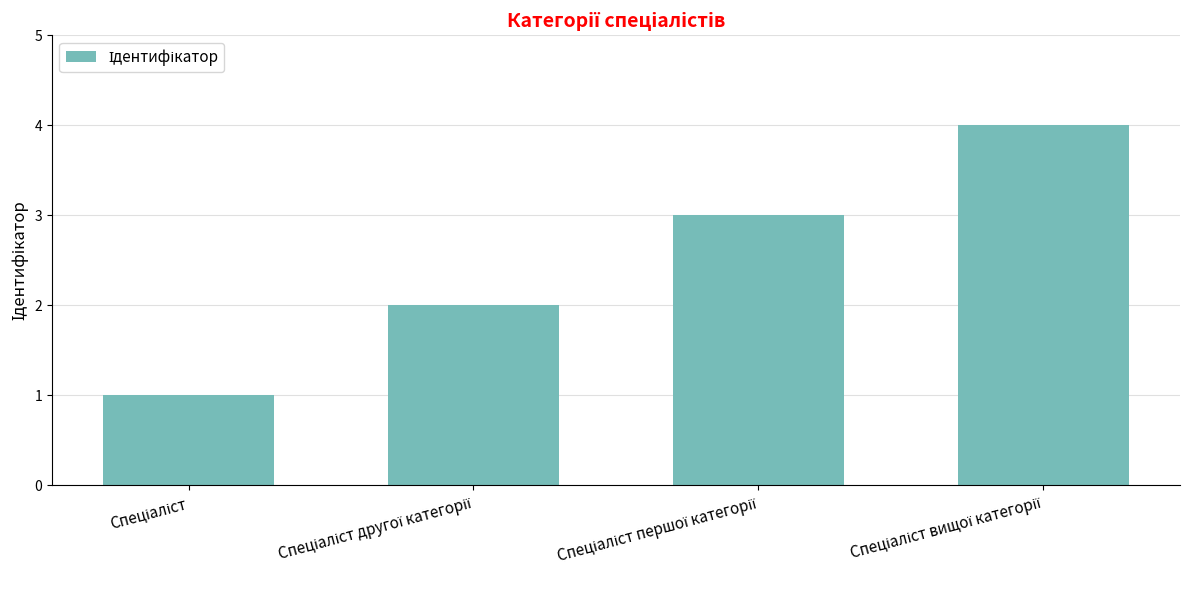

What is the greatest value displayed?

4